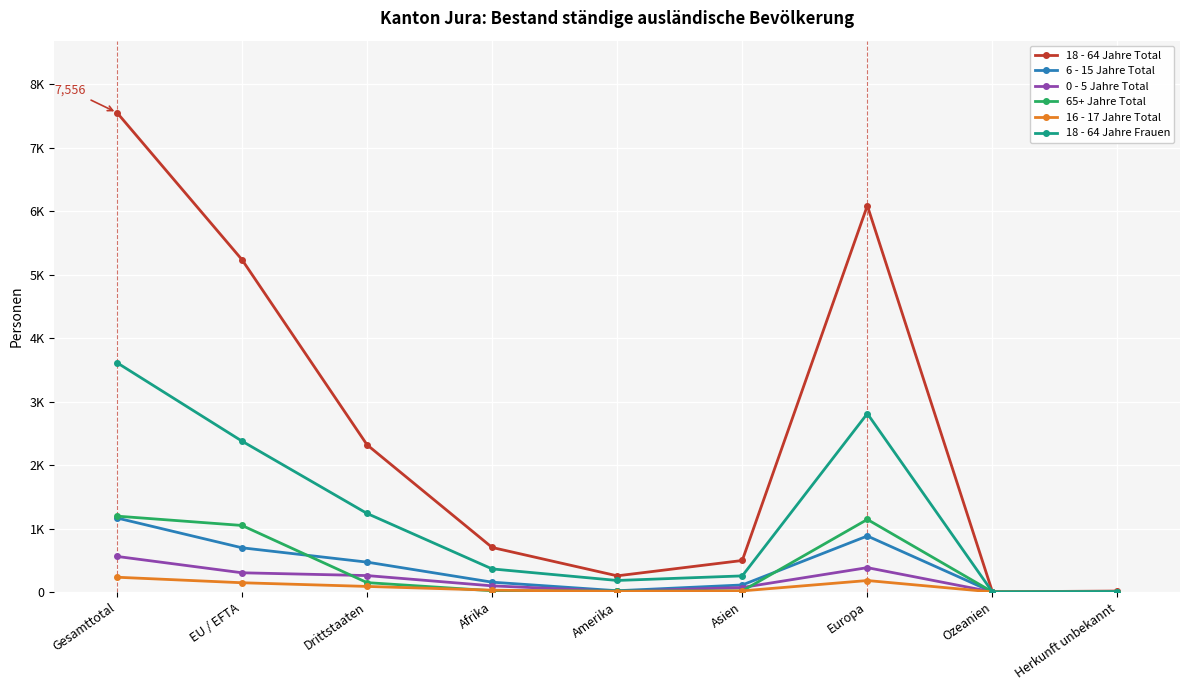

Which category has the lowest value in the 16 - 17 Jahre Total series?

Ozeanien